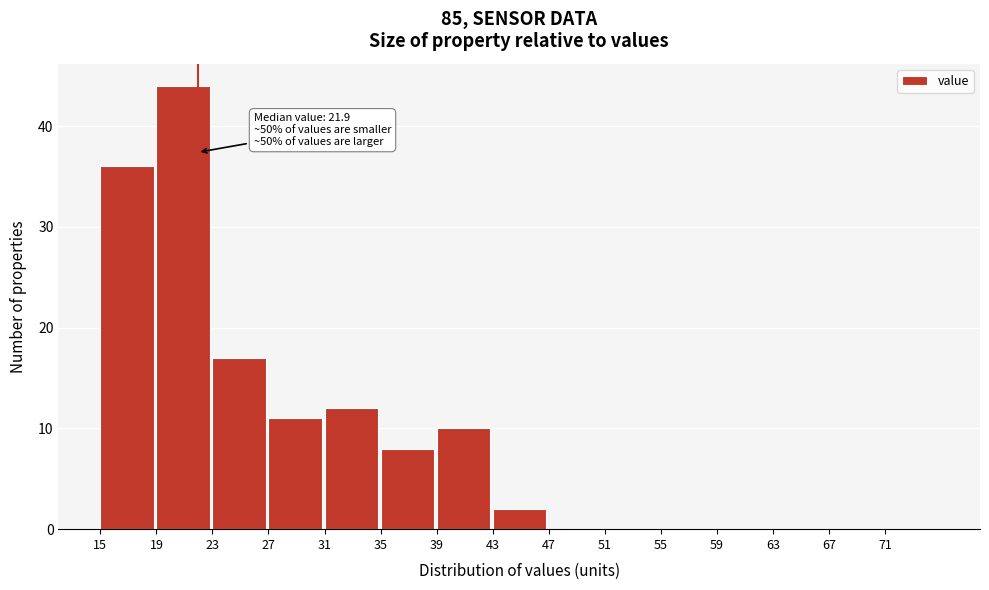

Which range on the x-axis has the tallest bar?

19 to 23